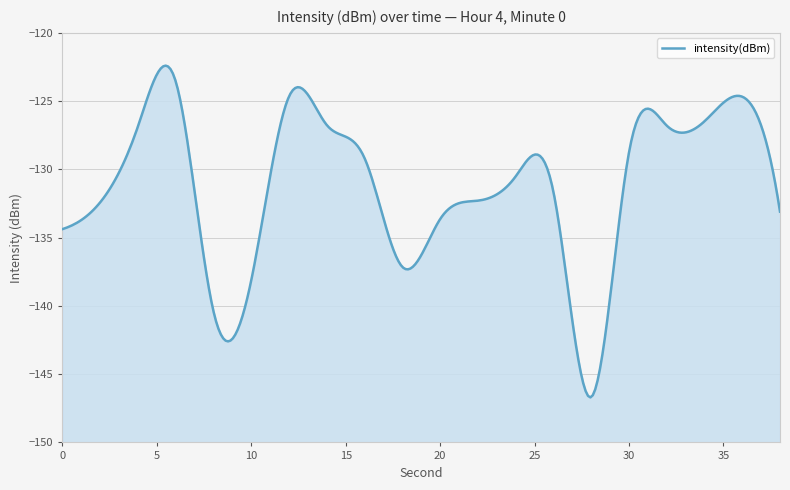

How many categories are shown in the chart?

20